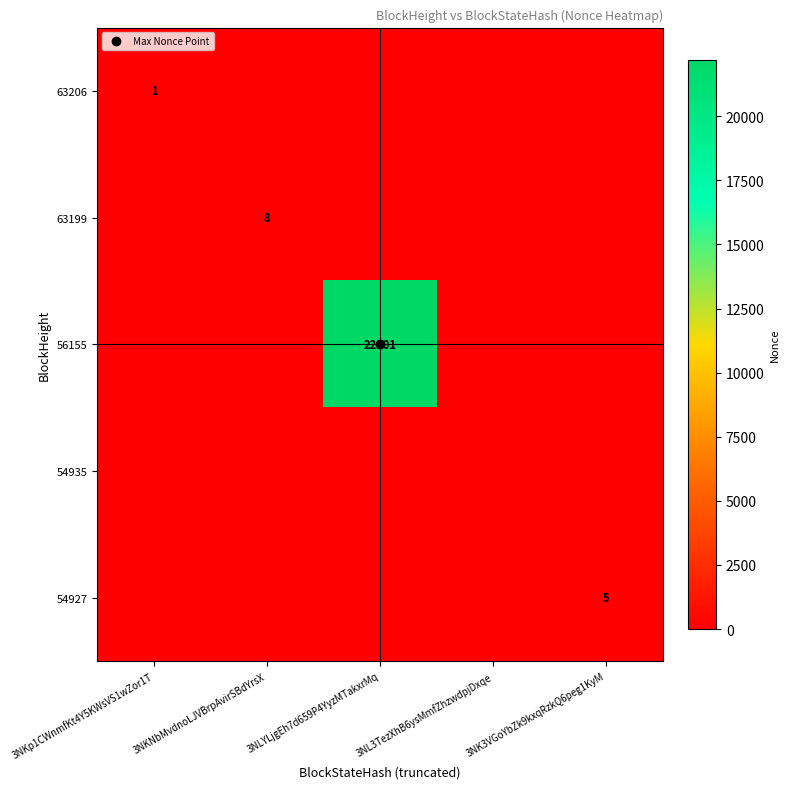

What is the difference between the maximum and minimum values in the 56155 series?

22201